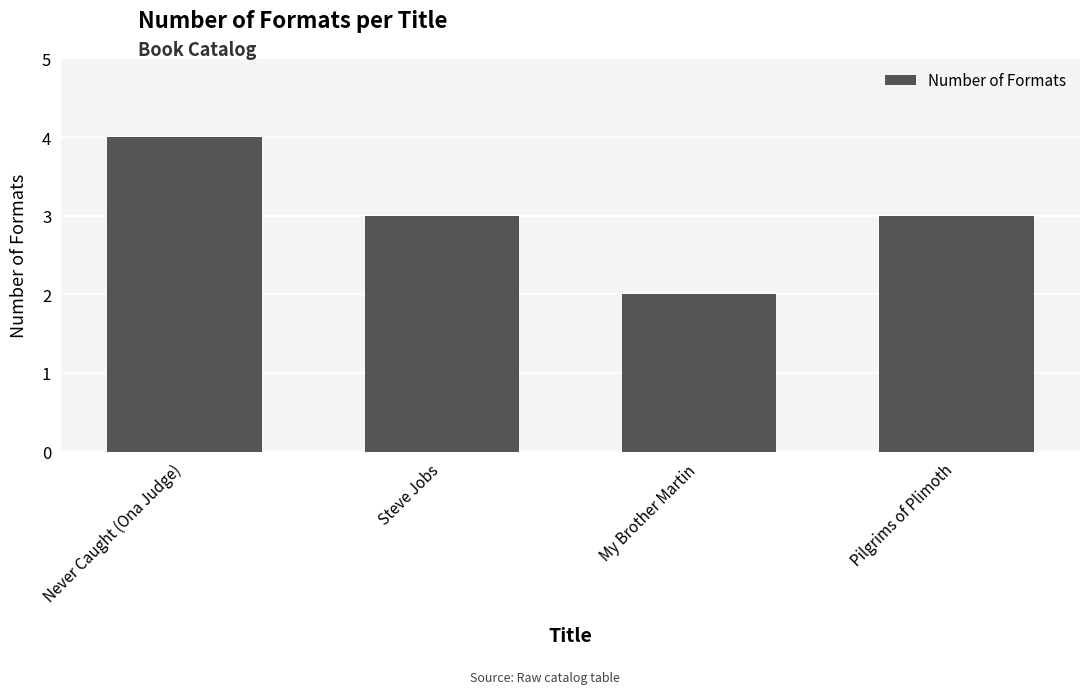

What is the label of the 4th bar from the right?

Never Caught (Ona Judge)